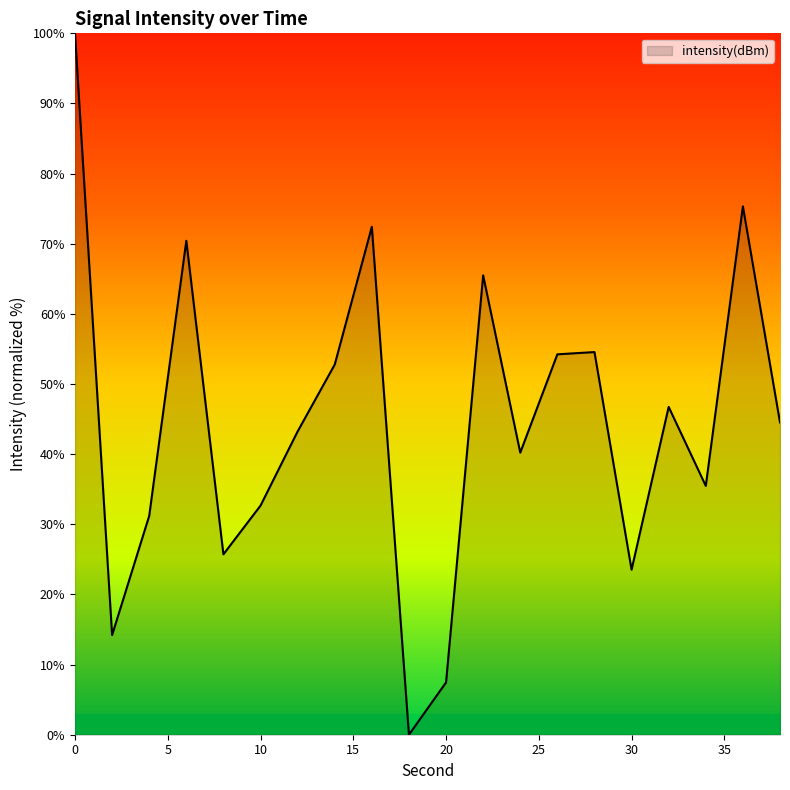

How many lines are shown in the chart?

1